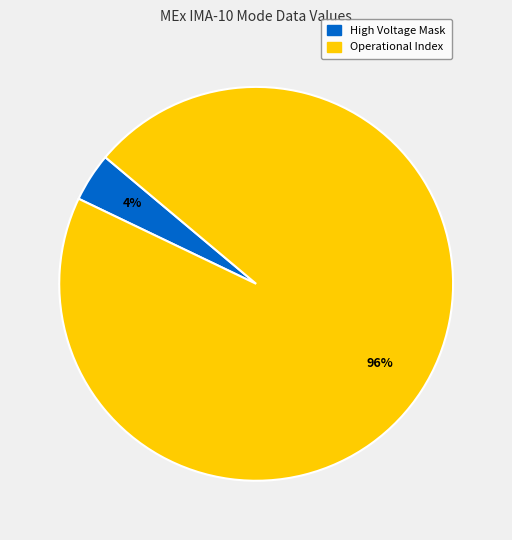

Is there any slice that represents more than half of the pie?

Yes